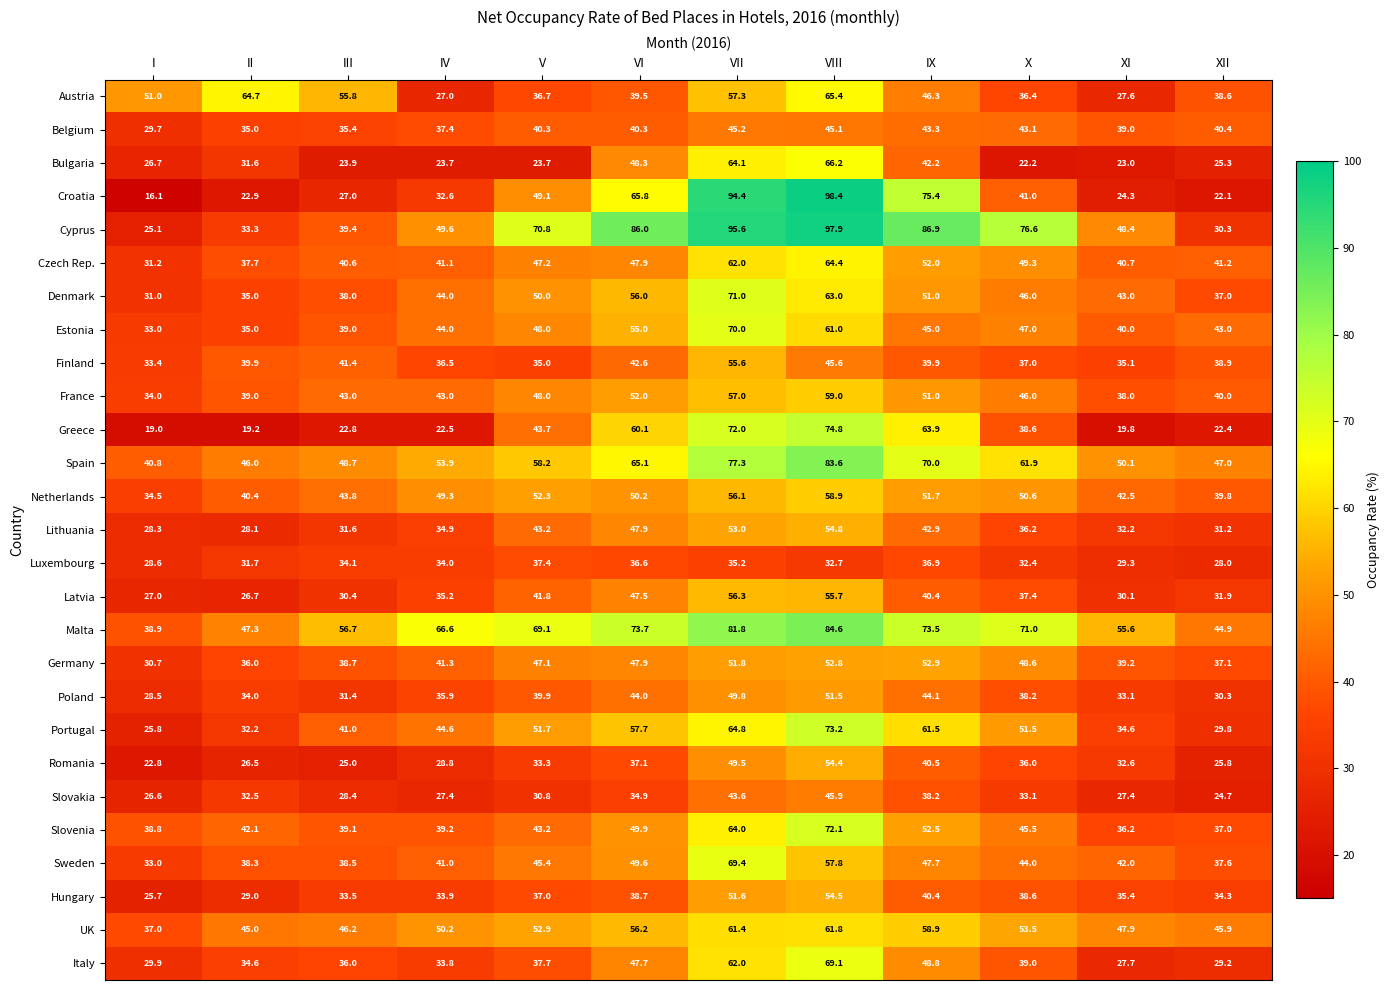

The Belgium series shows 40.4 at XII. True or false?

True